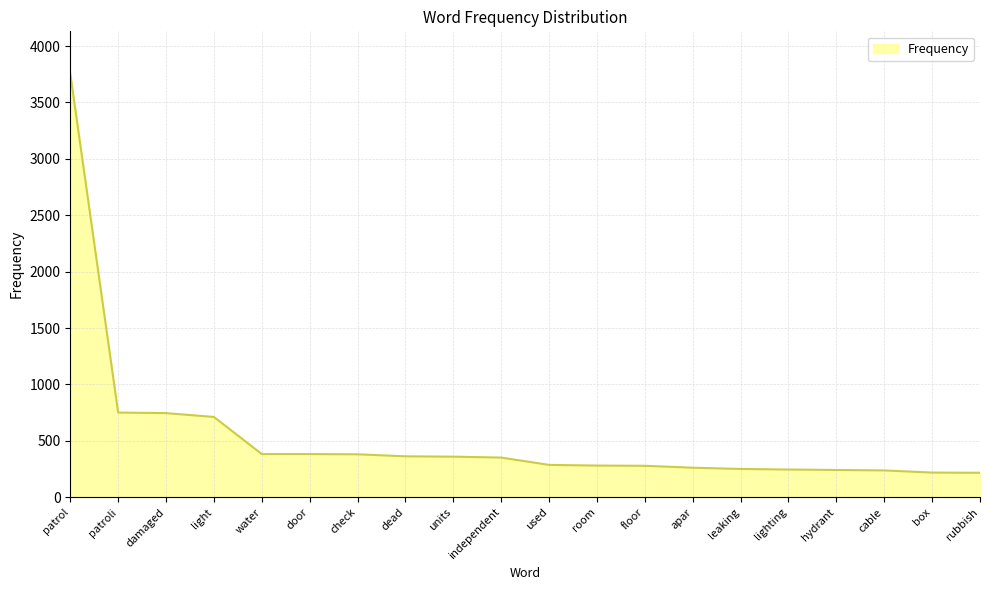

What is the difference between the maximum and minimum values?

3538